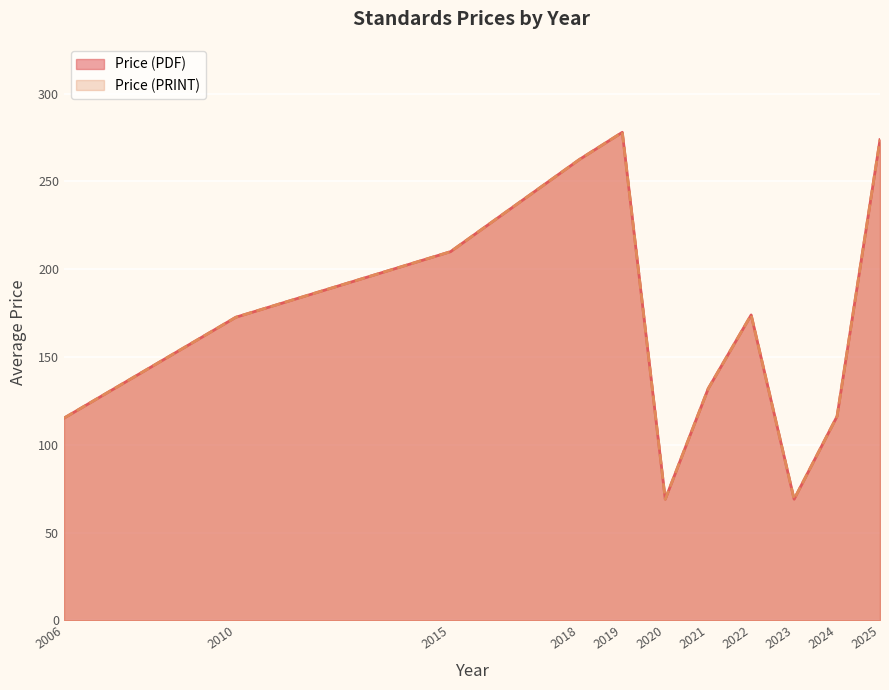

Between 2015 and 2019, which is larger?

2019